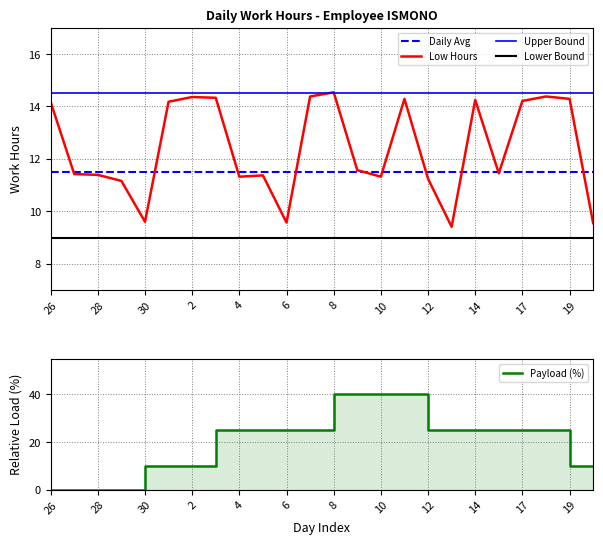

What is the highest value of the Upper Bound series?

14.5